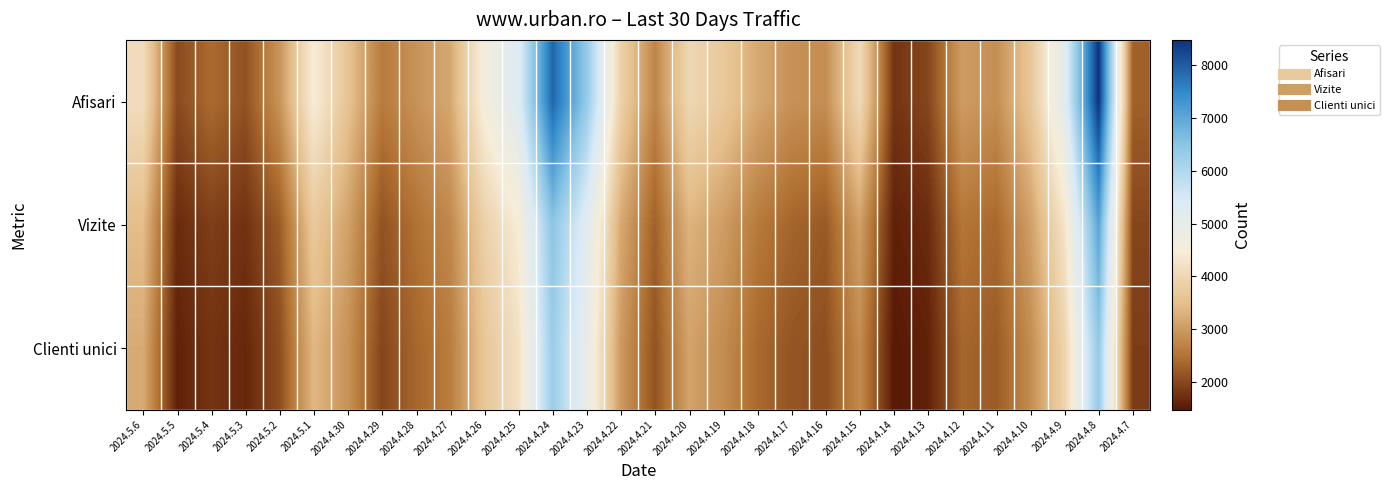

Which has a higher value, 2024.4.29 or 2024.4.26?

2024.4.26